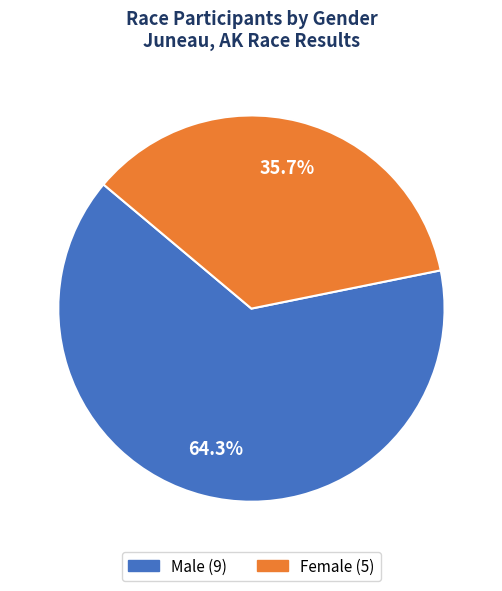

Is there any slice that represents more than half of the pie?

Yes